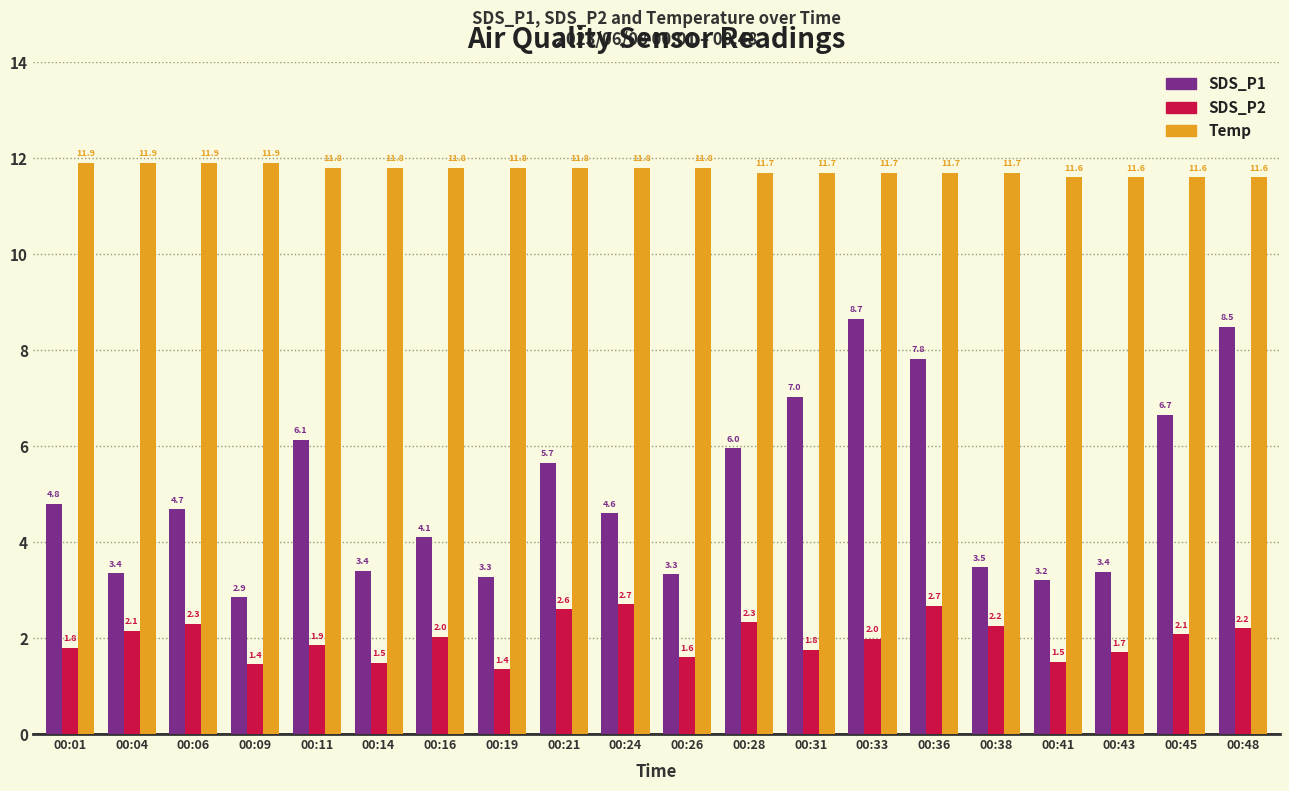

How many series are shown in this chart?

3